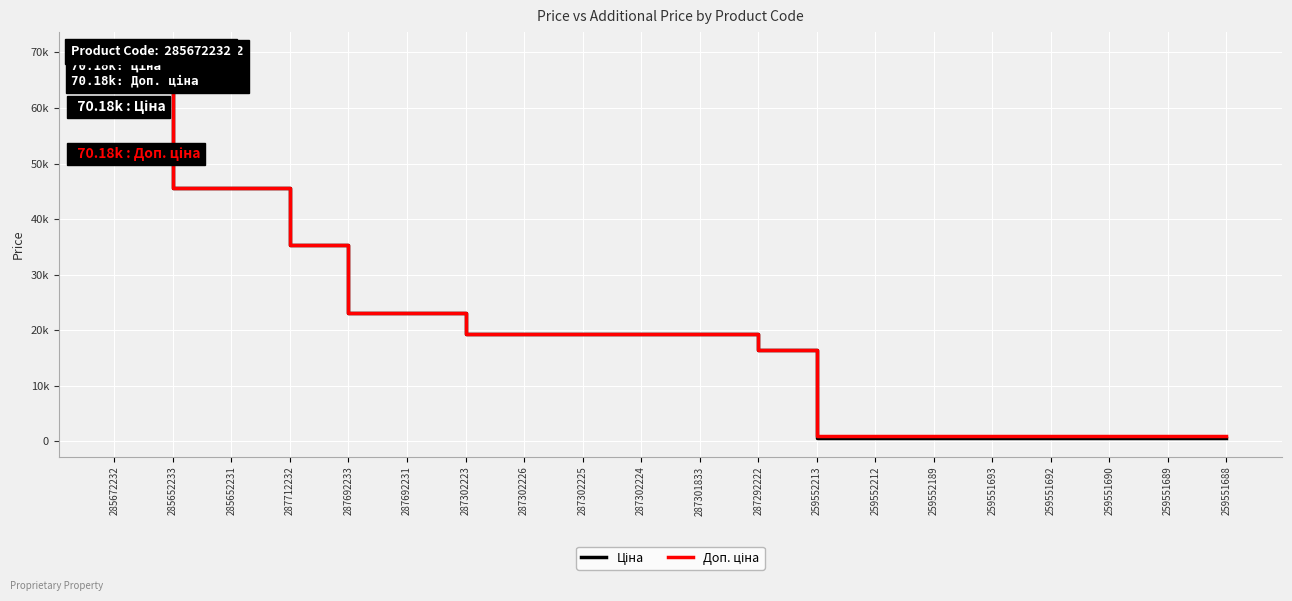

True or false: Доп. ціна and Ціна cross at least once.

False